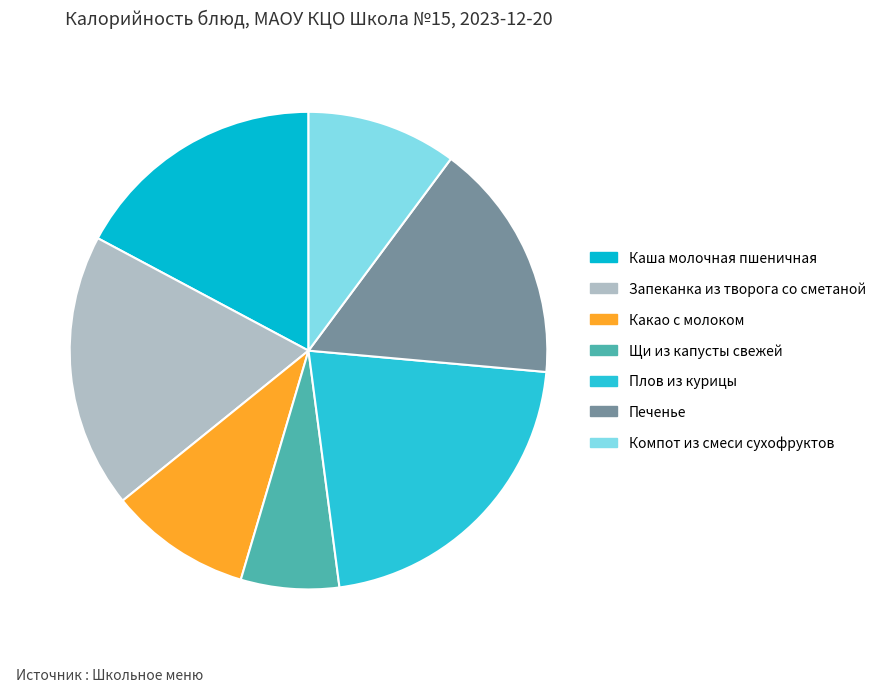

What portion of the pie excludes Запеканка из творога со сметаной?

81.4%